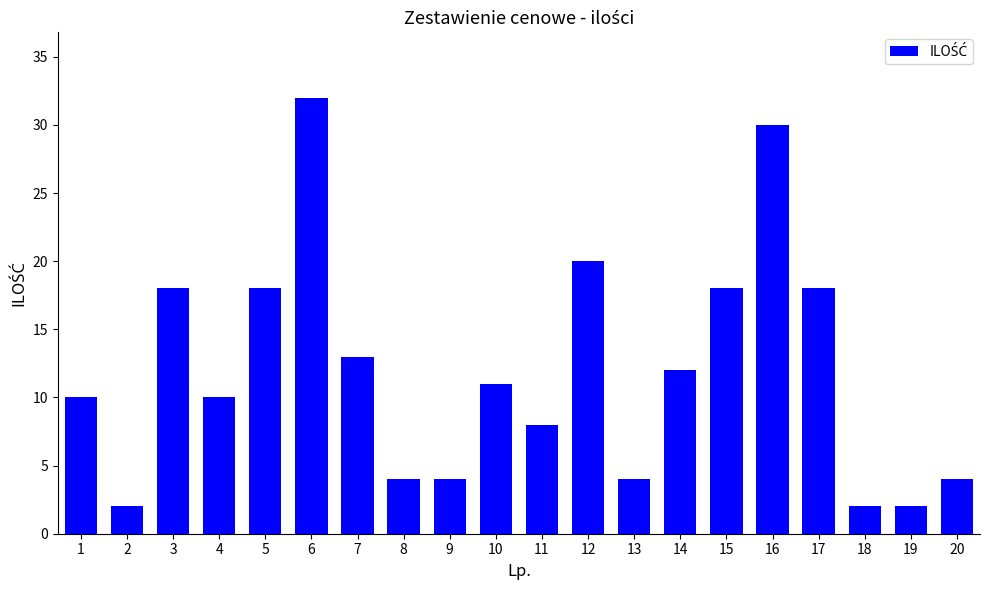

True or false: the data shows 18 at 5.

True